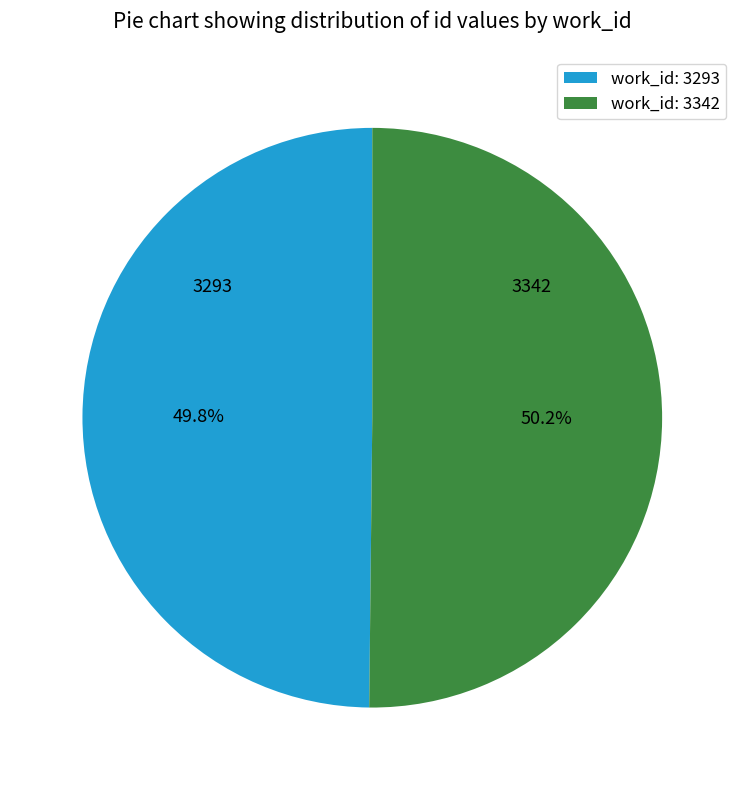

Count the number of slices in the pie.

2